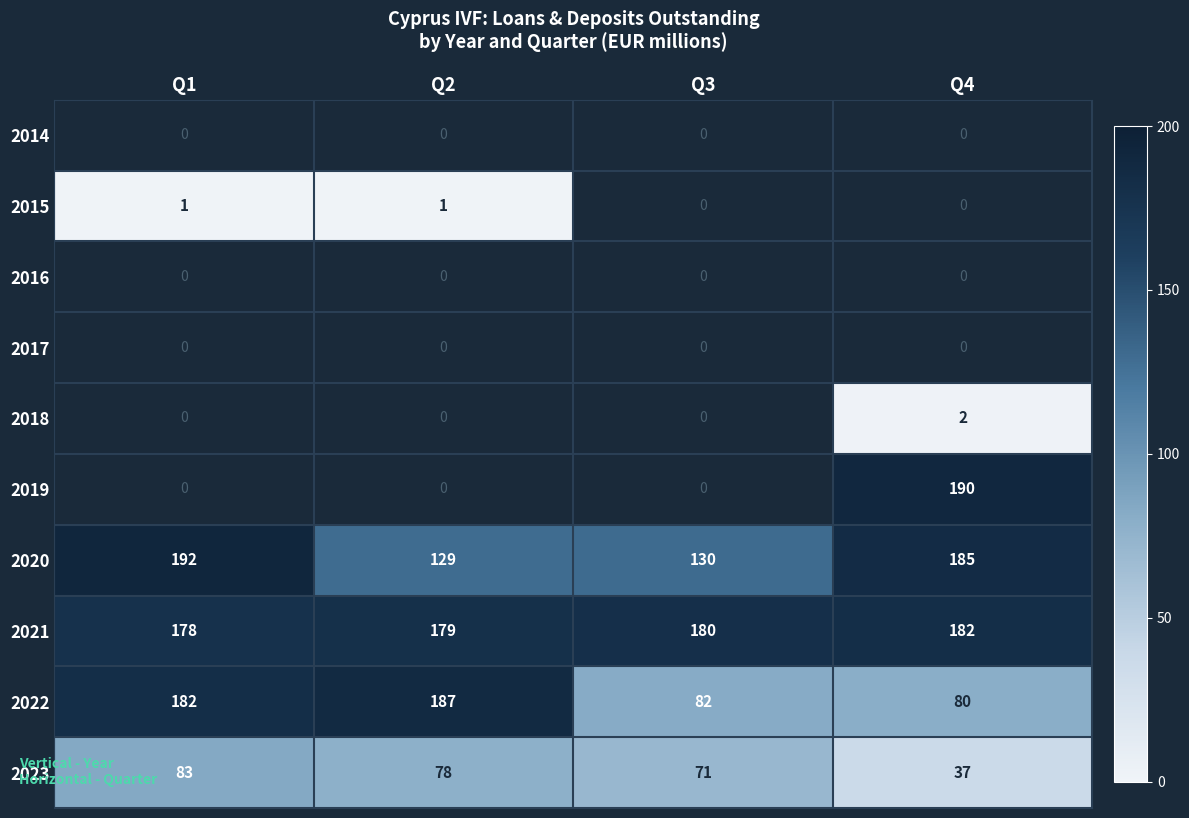

The value of 2020 at Q2 is 88. True or false?

False